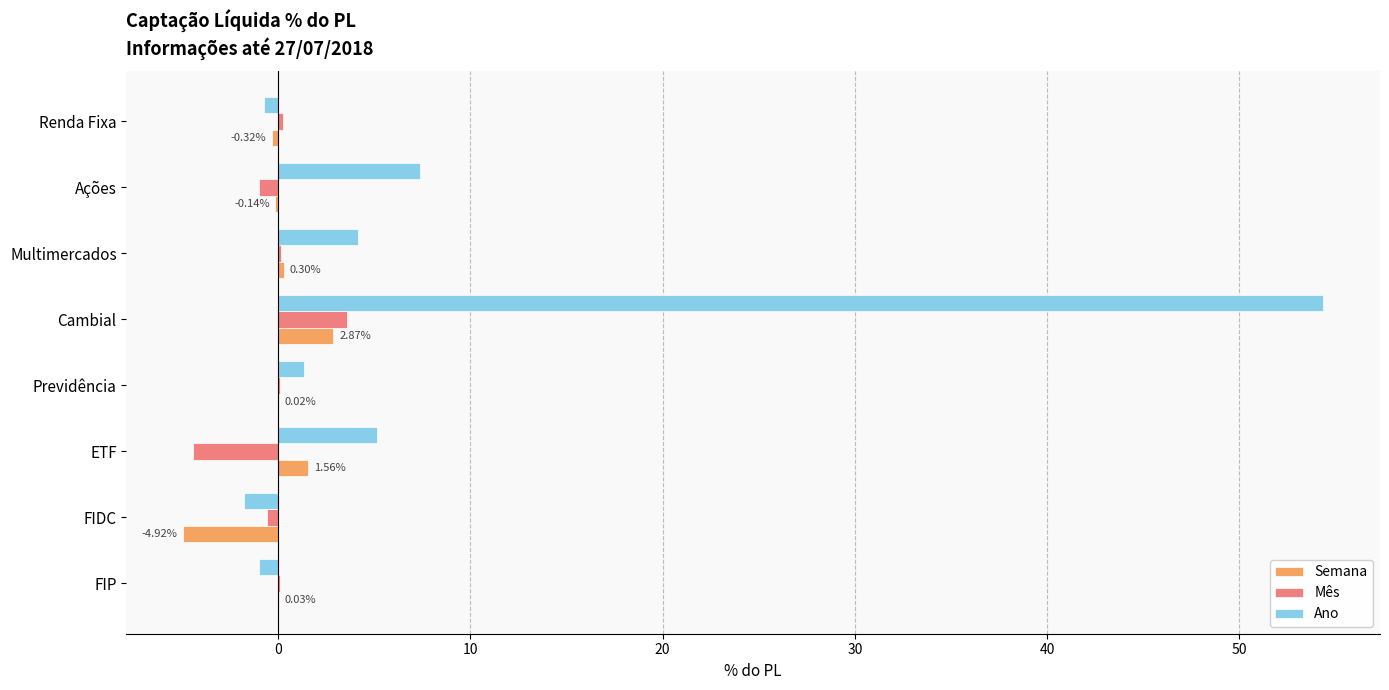

What is the sum of all Ano values?

68.9